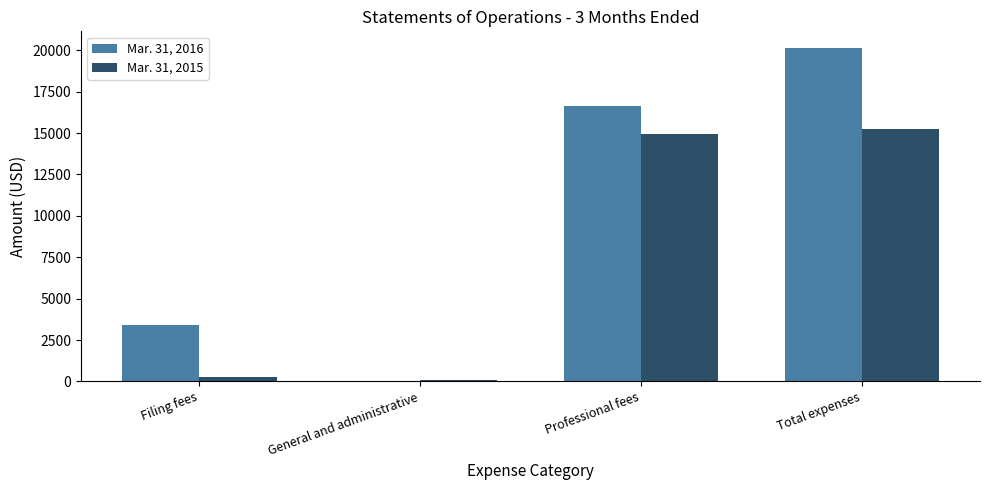

Is it true that Mar. 31, 2015 equals 71 at General and administrative?

True